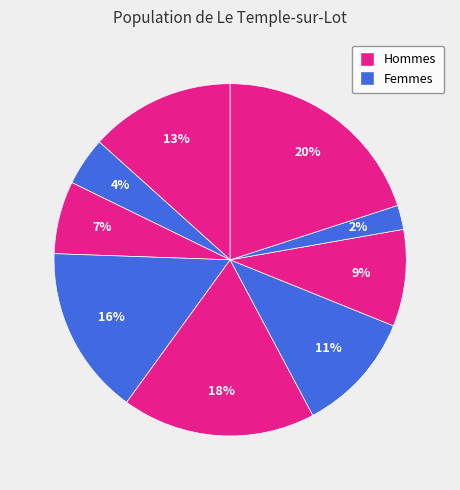

How many slices are in this pie chart?

9